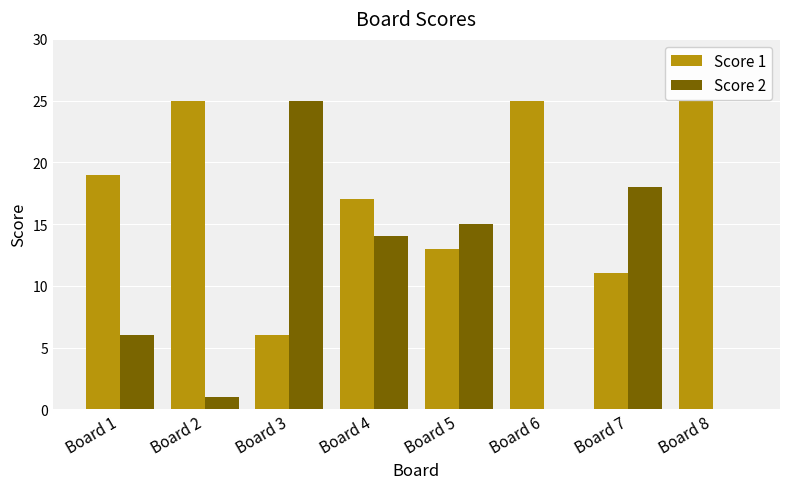

Reading right to left, extract all data points from this chart.

Score 1: 25	11	25	13	17	6	25	19
Score 2: 0	18	0	15	14	25	1	6